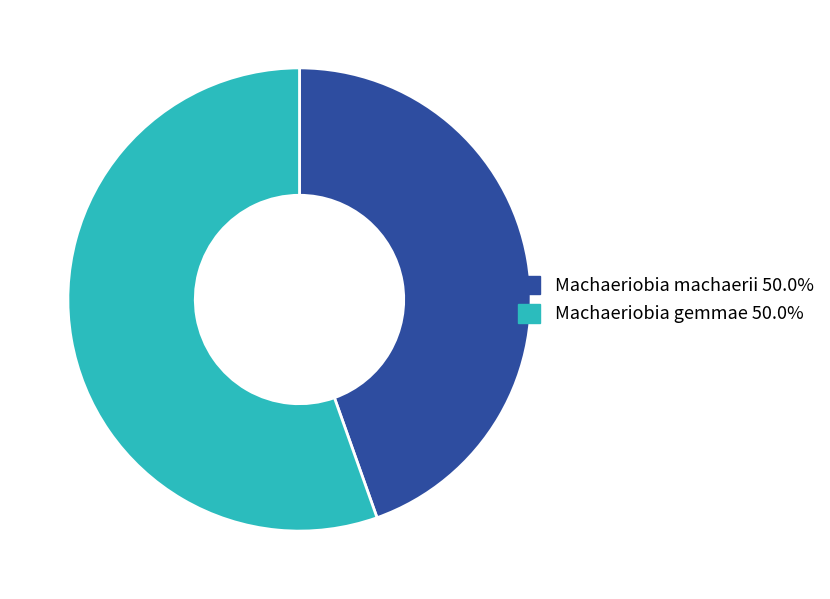

Is there a majority slice in this chart?

Yes